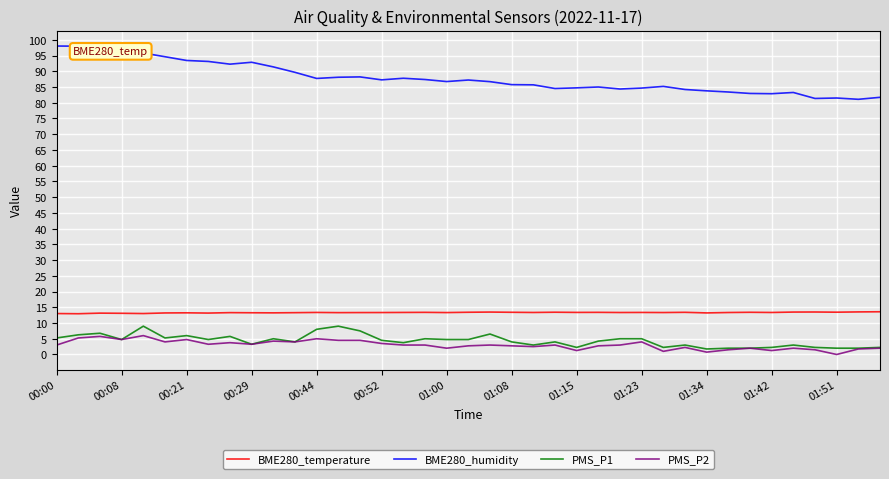

At how many categories does at least one series exceed 79?

39